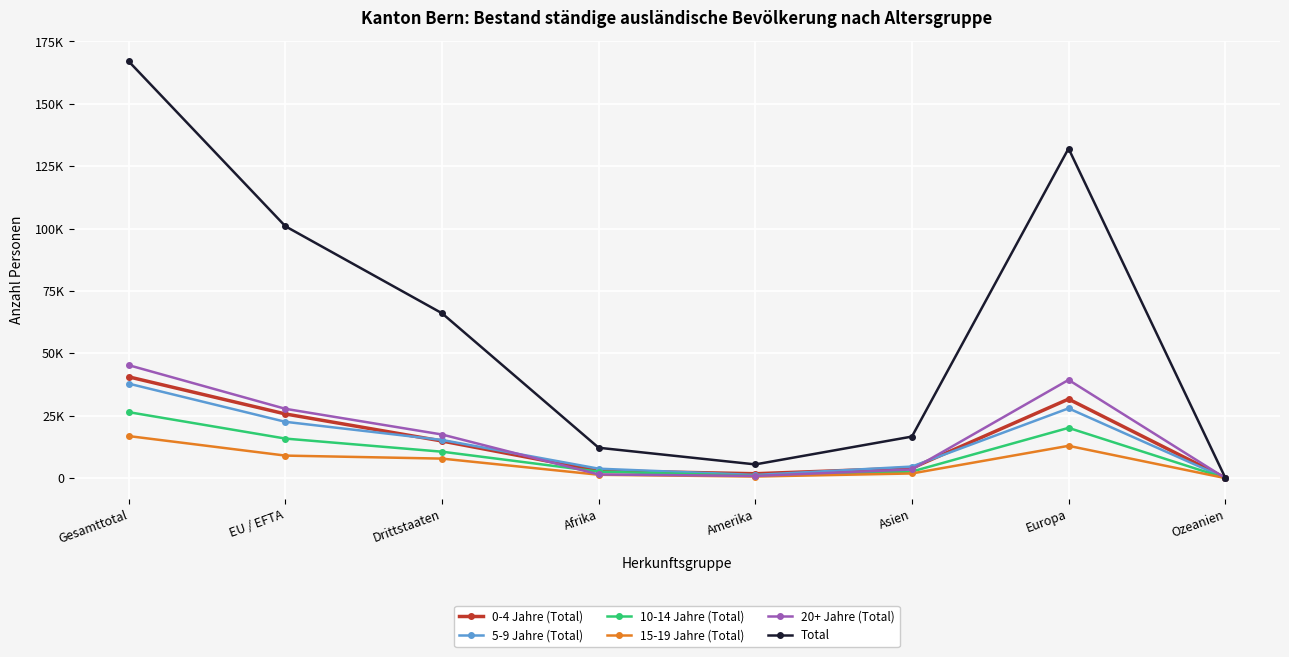

Which category has the lowest value across all series?

Ozeanien